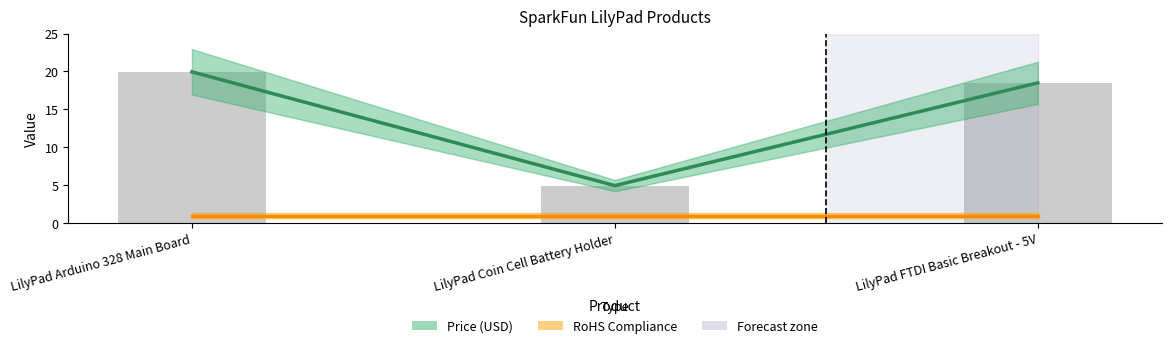

Which category has the highest value in the Price (USD) series?

LilyPad Arduino 328 Main Board